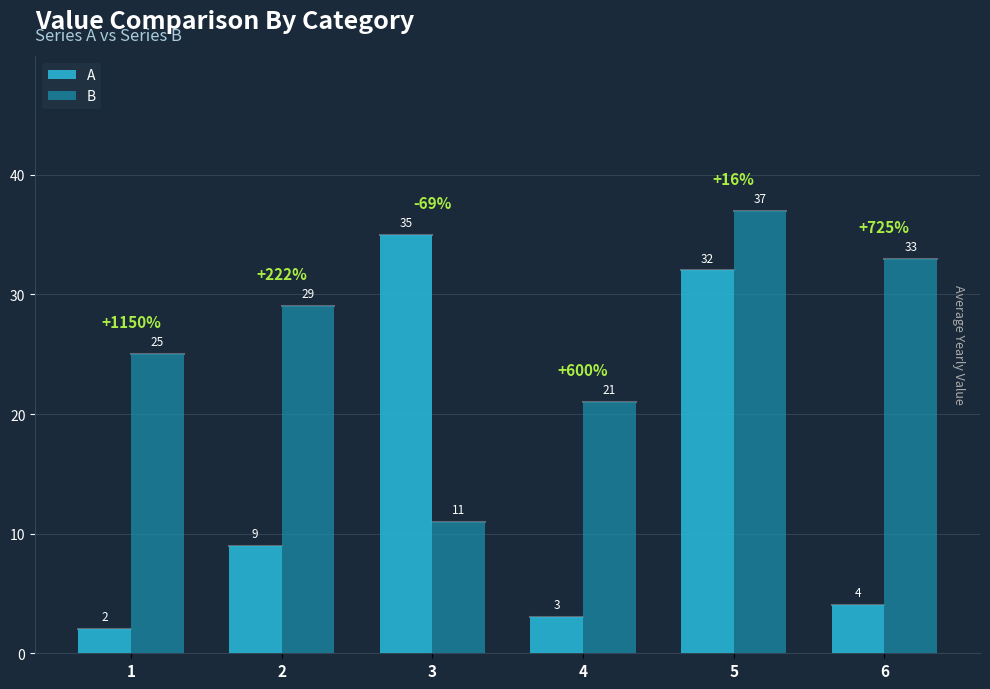

What is the difference between the maximum and minimum values in the B series?

26